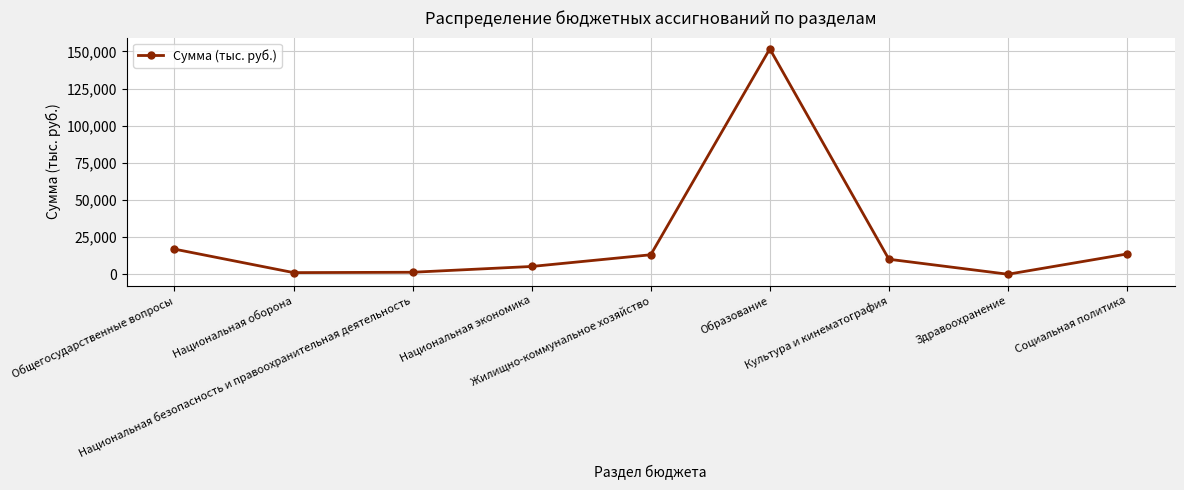

Where is the first local maximum?

Образование